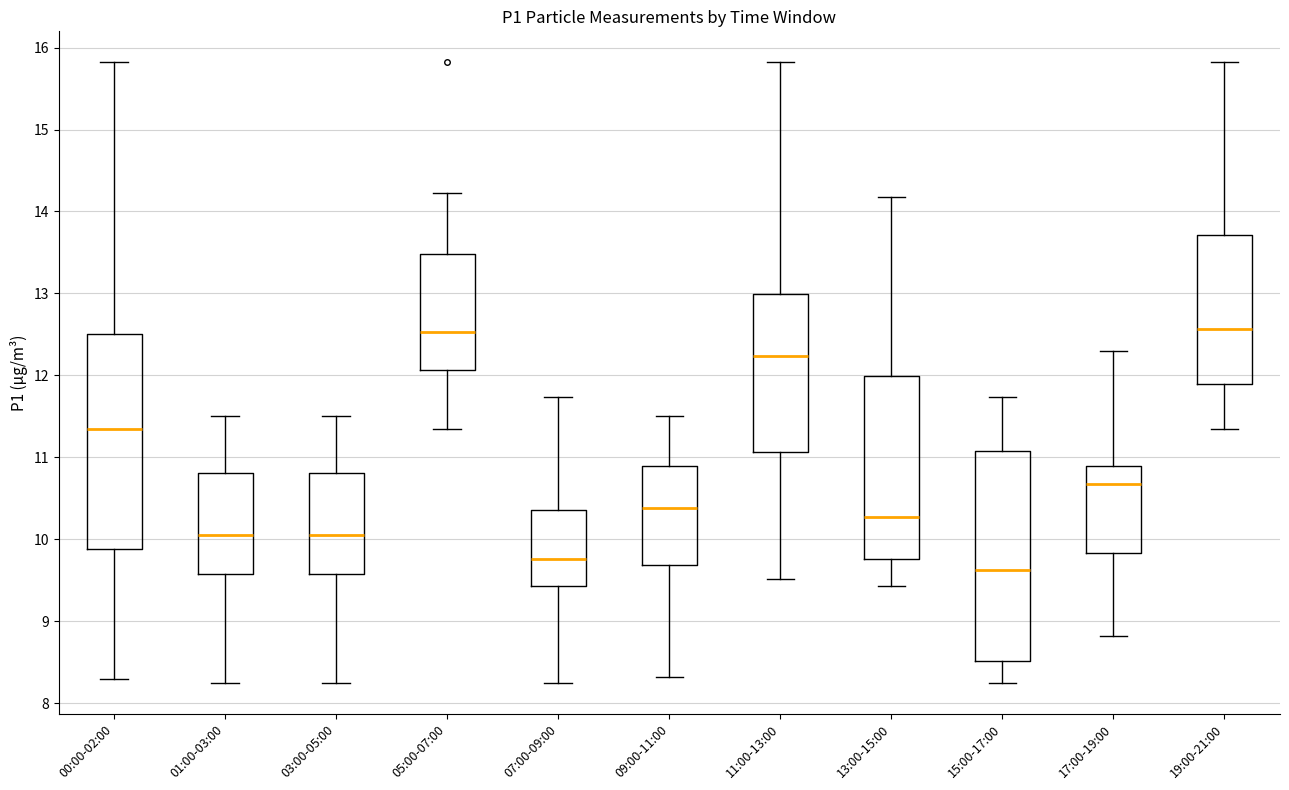

Reading left to right, transcribe this box plot: for each box, give where its median line is, the range the box spans, and where its two whiskers end, as read against the y-axis. The values are not printed on the chart, so give them approximately, as read against the axis.

00:00-02:00: median 11.4, box 9.9 to 12.5, whiskers 8.3 to 15.8
01:00-03:00: median 10.1, box 9.6 to 10.8, whiskers 8.3 to 11.5
03:00-05:00: median 10.1, box 9.6 to 10.8, whiskers 8.3 to 11.5
05:00-07:00: median 12.5, box 12.1 to 13.5, whiskers 11.4 to 14.2
07:00-09:00: median 9.8, box 9.4 to 10.4, whiskers 8.3 to 11.7
09:00-11:00: median 10.4, box 9.7 to 10.9, whiskers 8.3 to 11.5
11:00-13:00: median 12.2, box 11.1 to 13.0, whiskers 9.5 to 15.8
13:00-15:00: median 10.3, box 9.8 to 12.0, whiskers 9.4 to 14.2
15:00-17:00: median 9.6, box 8.5 to 11.1, whiskers 8.3 to 11.7
17:00-19:00: median 10.7, box 9.8 to 10.9, whiskers 8.8 to 12.3
19:00-21:00: median 12.6, box 11.9 to 13.7, whiskers 11.4 to 15.8